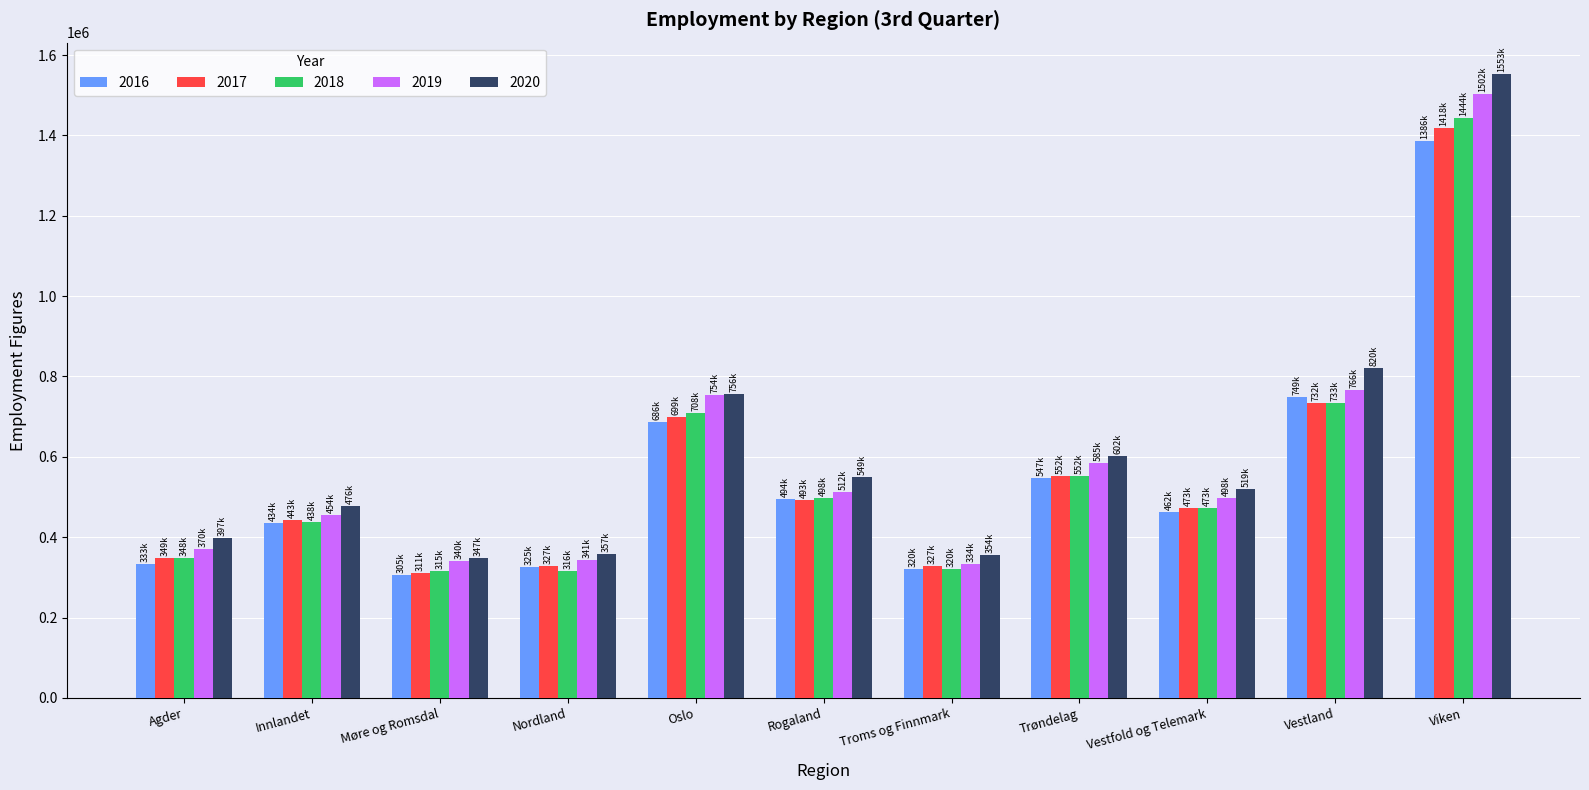

At which category does the chart reach its peak across all series?

Viken